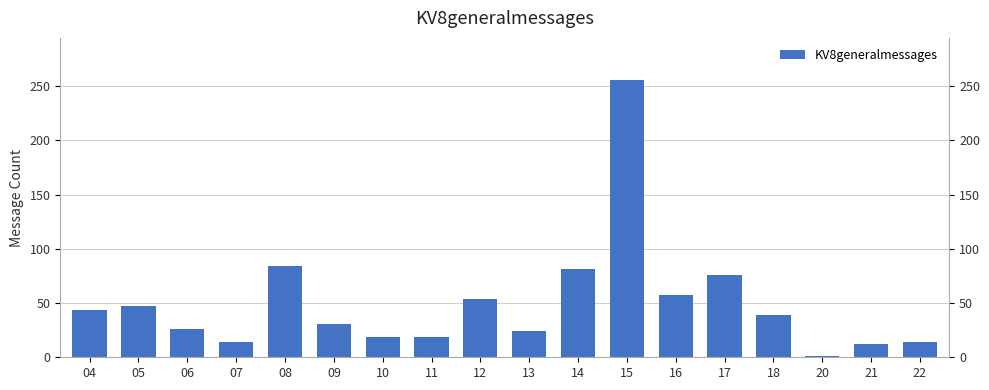

At which category does the chart reach its peak across all series?

15